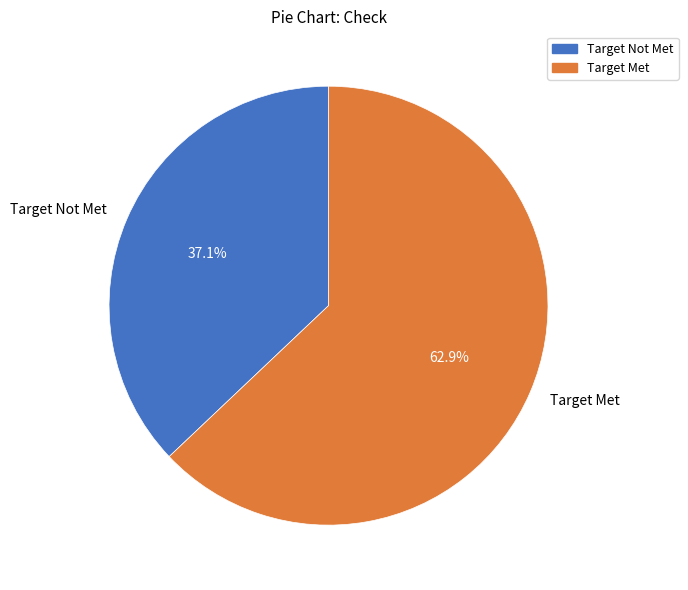

To the nearest percent, what is the difference between the largest and smallest slice percentages?

26%